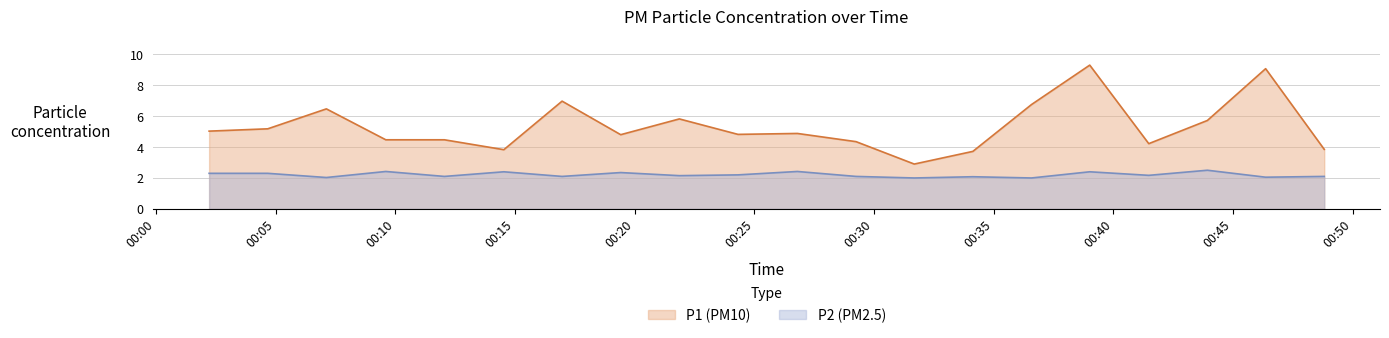

At which category does P2 reach its first local peak?

01:30